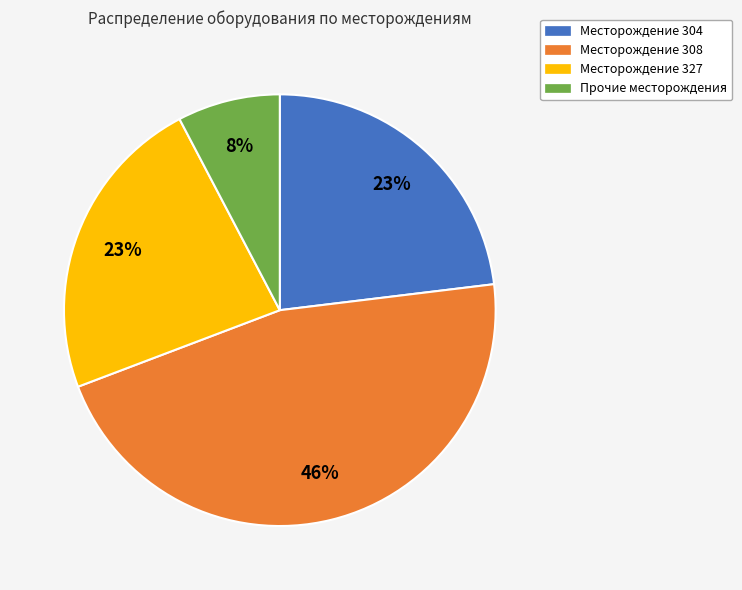

How many segments does this pie chart have?

4